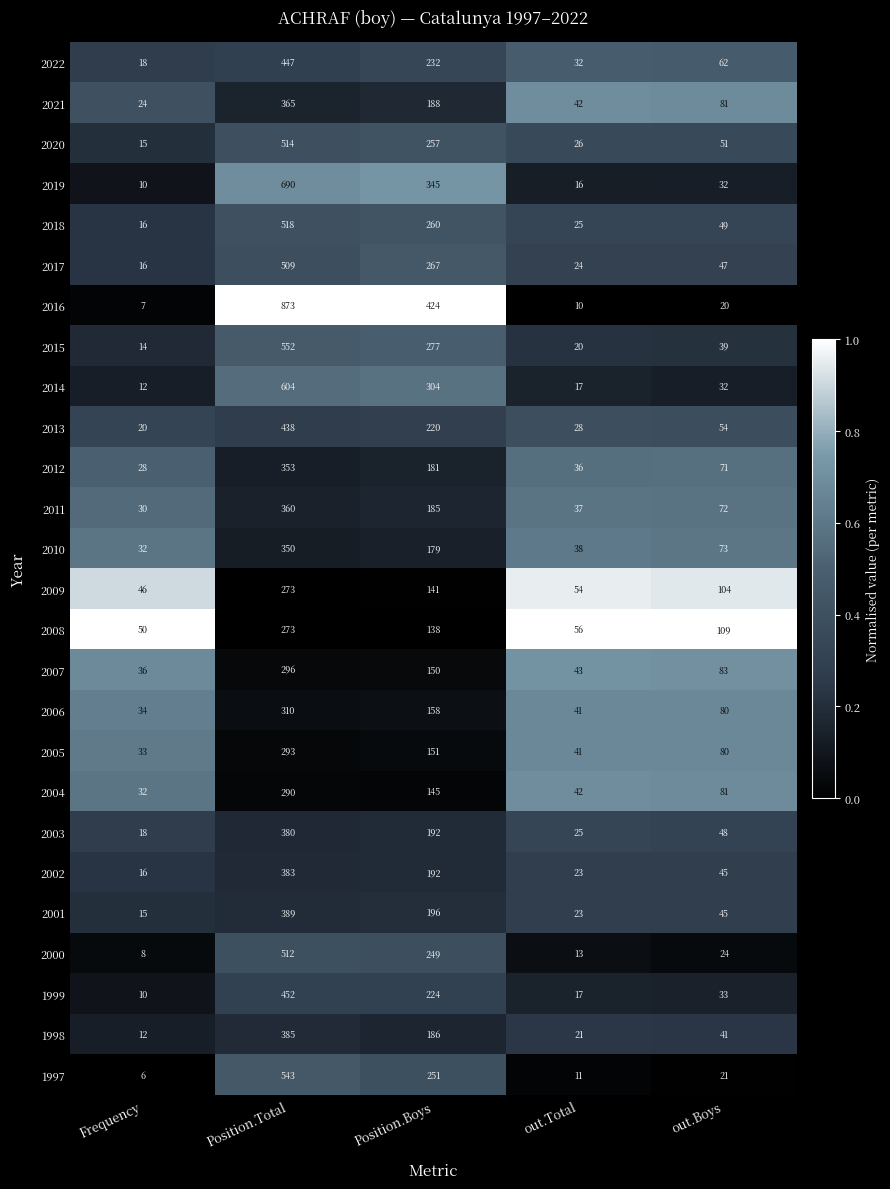

What is the difference between the maximum and minimum values in the 2012 series?

325